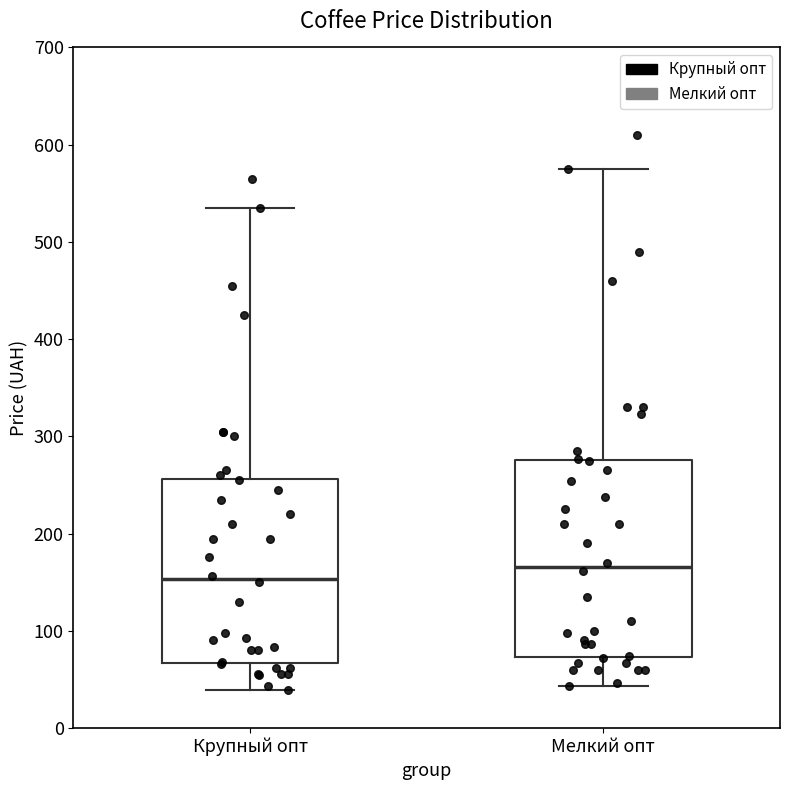

Reading left to right, read every box against the y-axis: the position of its median line, the range the box covers, and the ends of its whiskers. The values are not printed on the chart, so give them approximately, as read against the axis.

Крупный опт: median 150, box 70 to 260, whiskers 40 to 540
Мелкий опт: median 170, box 70 to 280, whiskers 40 to 580